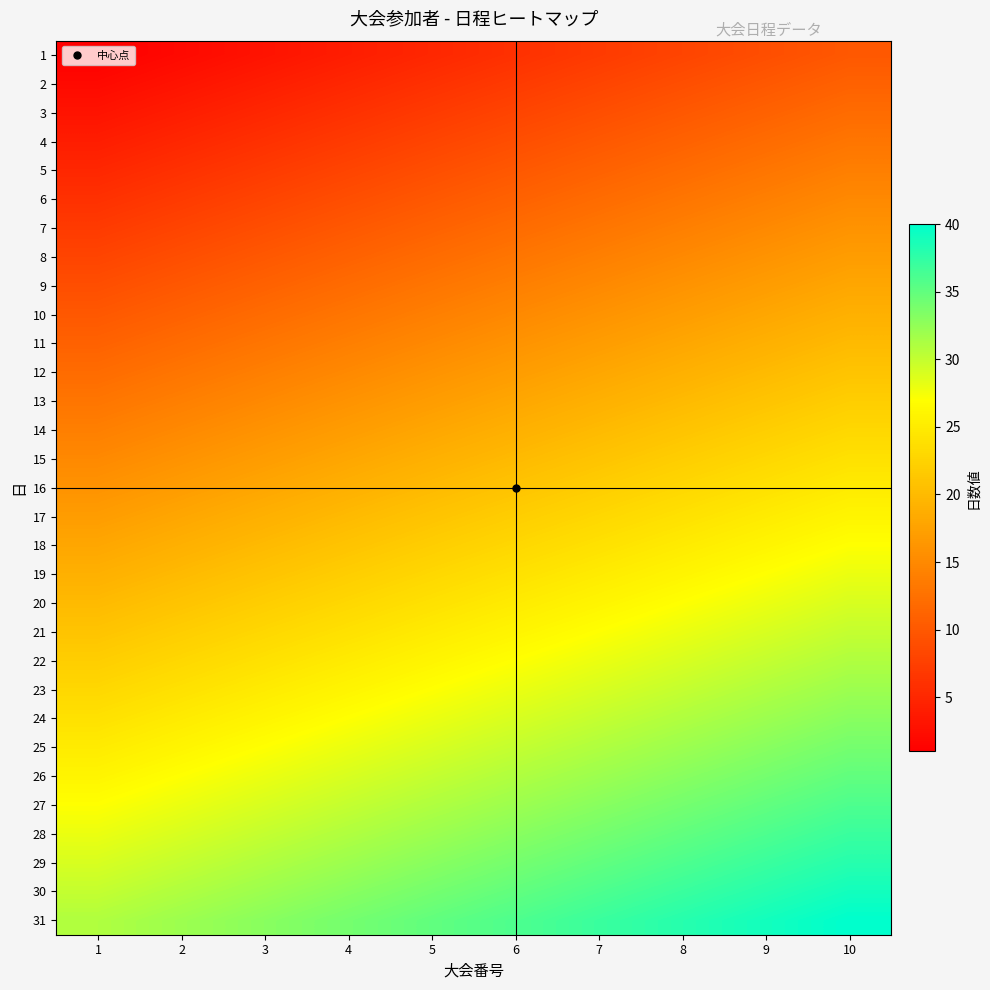

At how many categories does at least one series exceed 15?

10